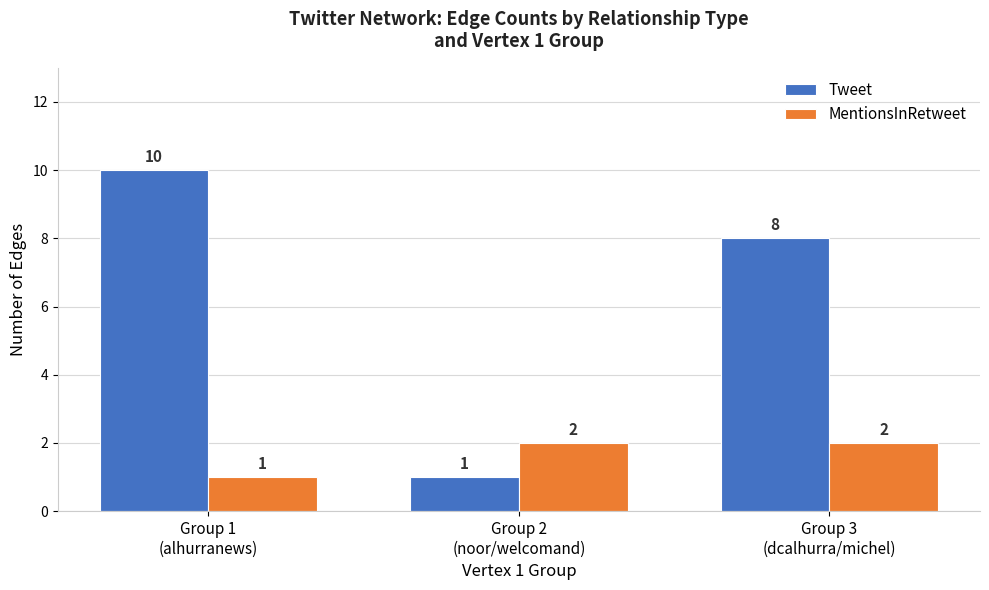

Between Group 1
(alhurranews) and Group 2
(noor/welcomand), which series saw the biggest shift?

Tweet